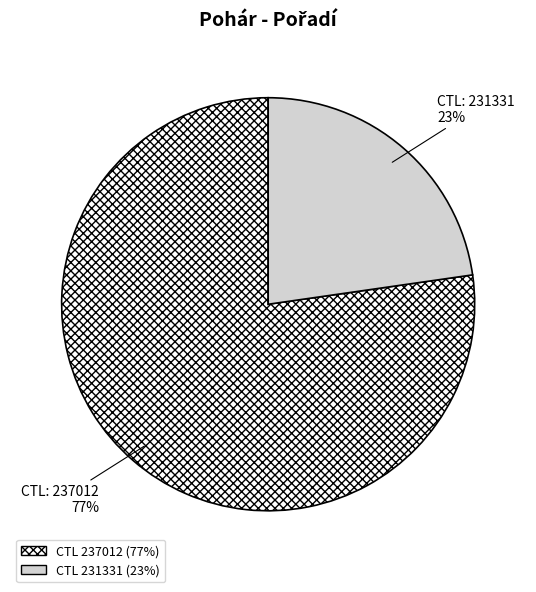

Is there any slice that represents more than half of the pie?

Yes